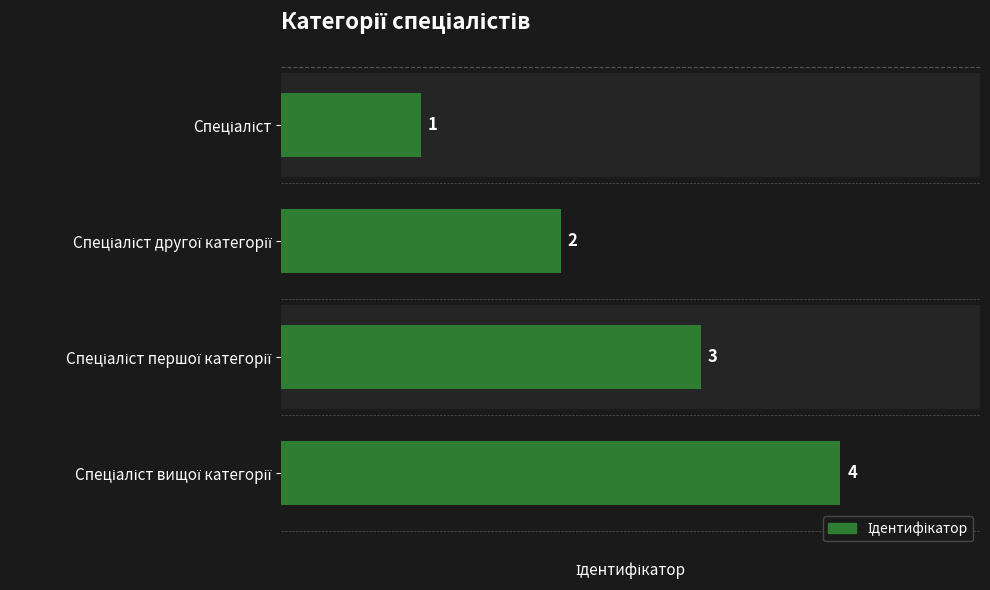

What is the difference between the maximum and minimum values?

3